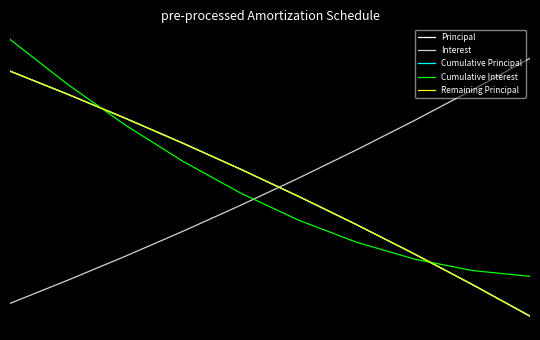

Does the chart have visible grid lines?

No